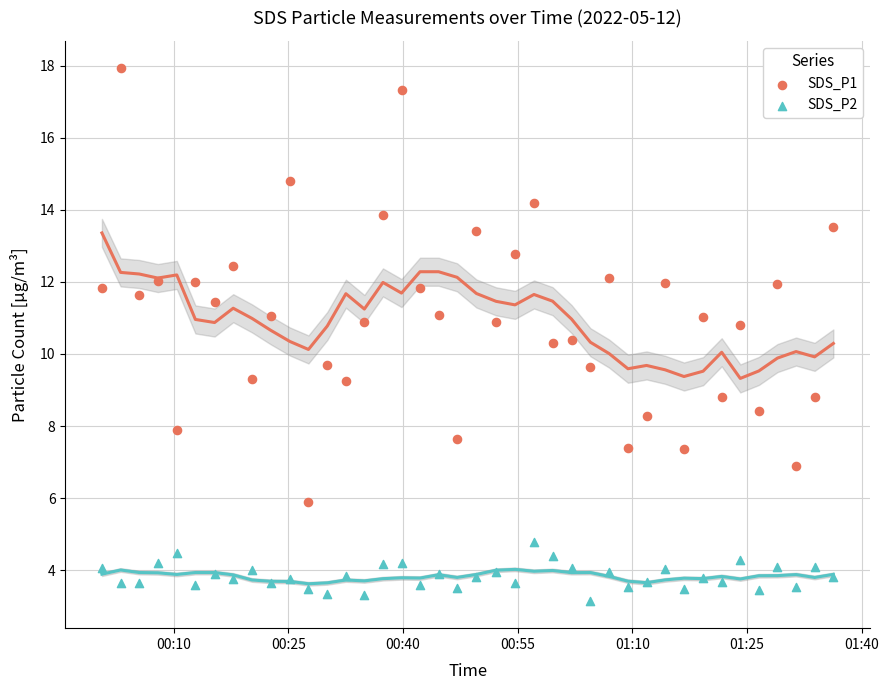

Which series contains the lowest Y value?

SDS_P2